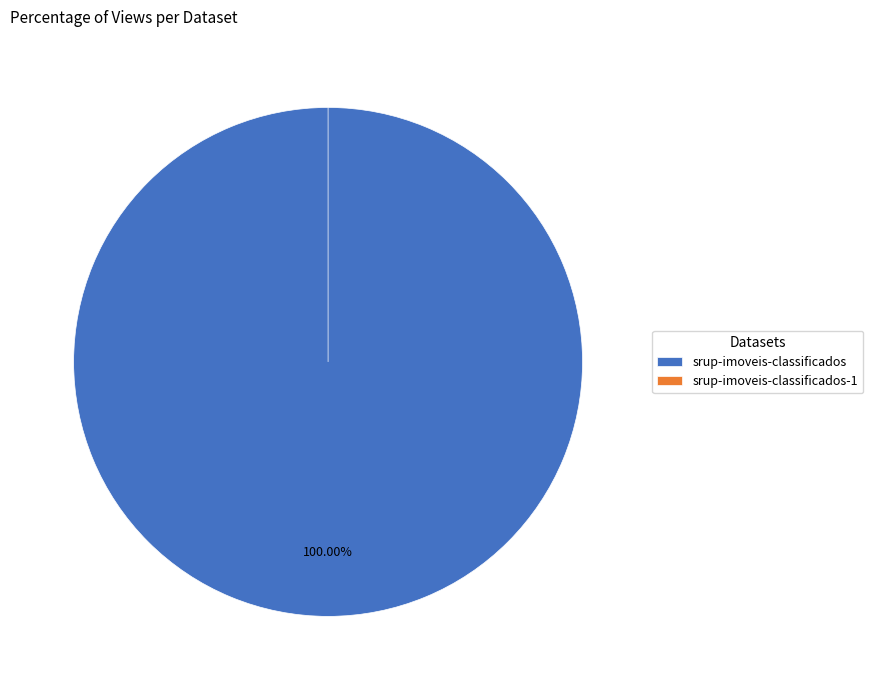

How many slices are in this pie chart?

2